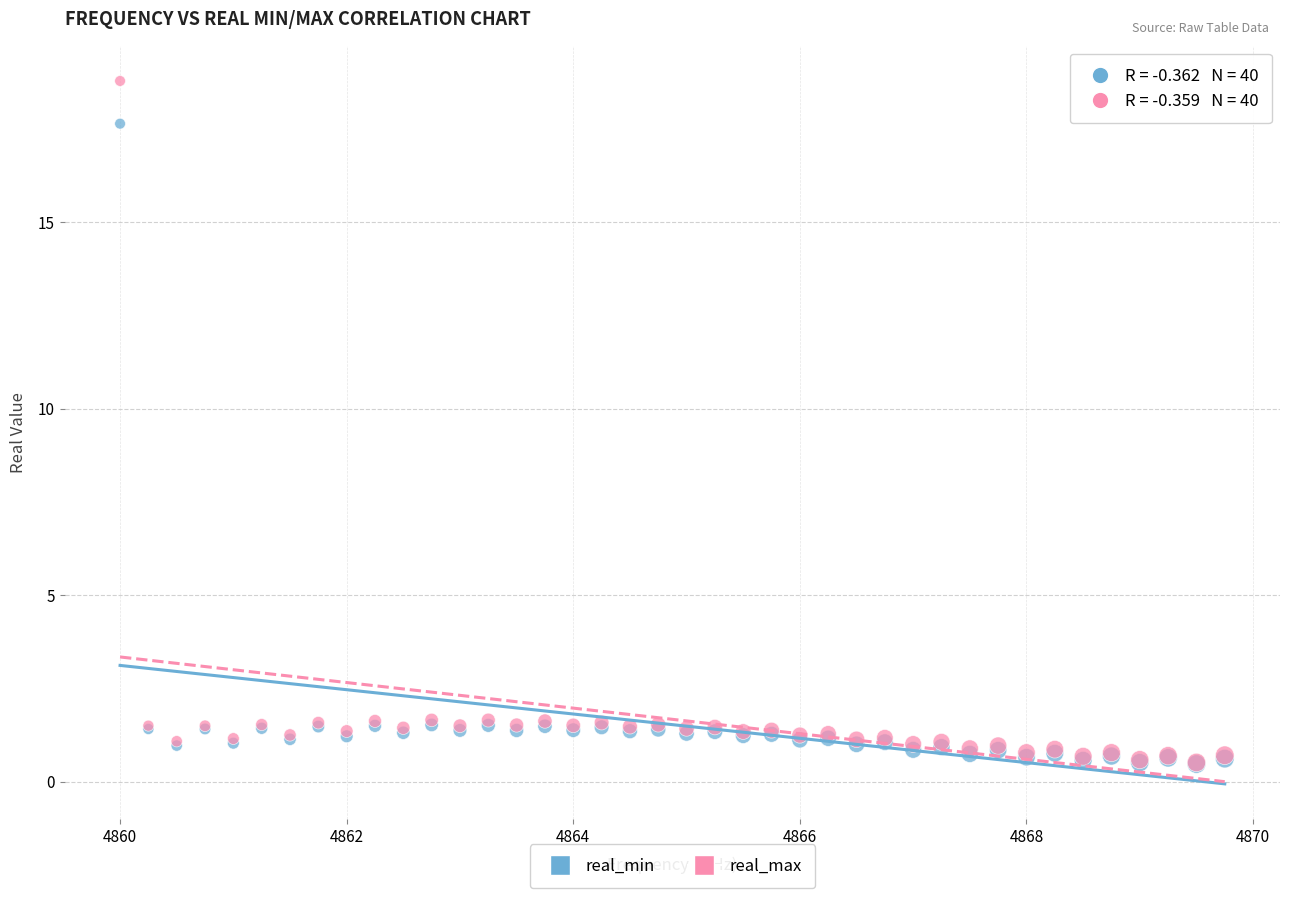

Which series has the widest spread of Y values?

real_max